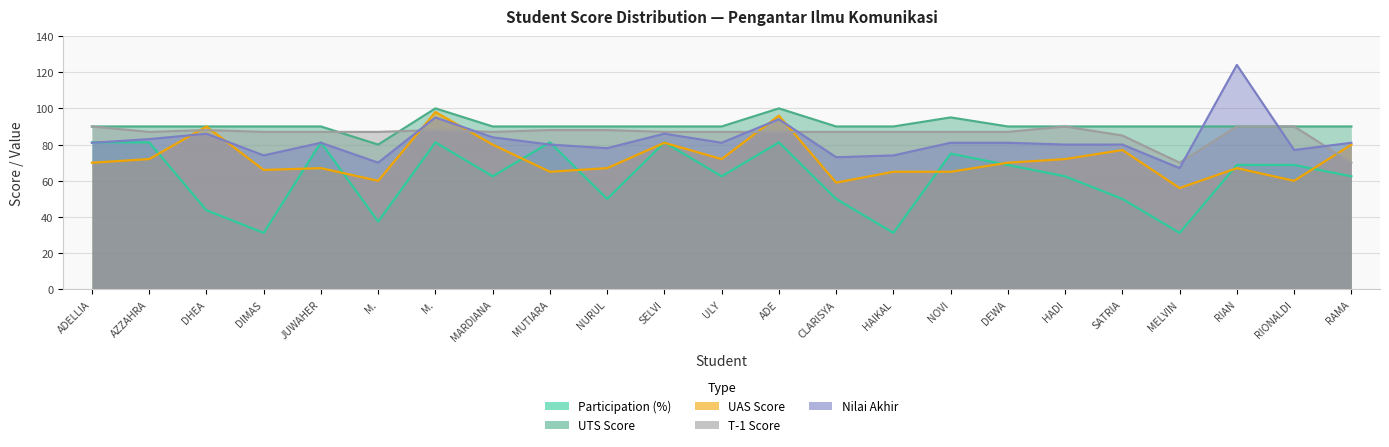

What is the total value across all series at MELVIN?

314.2